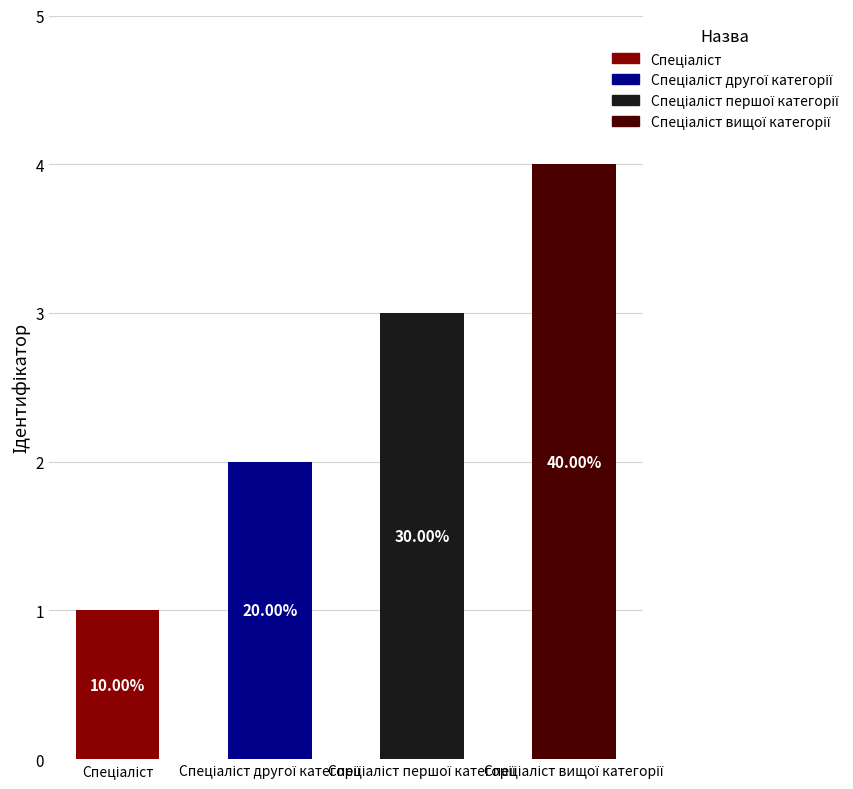

What is the value of the 3rd bar from the left?

3